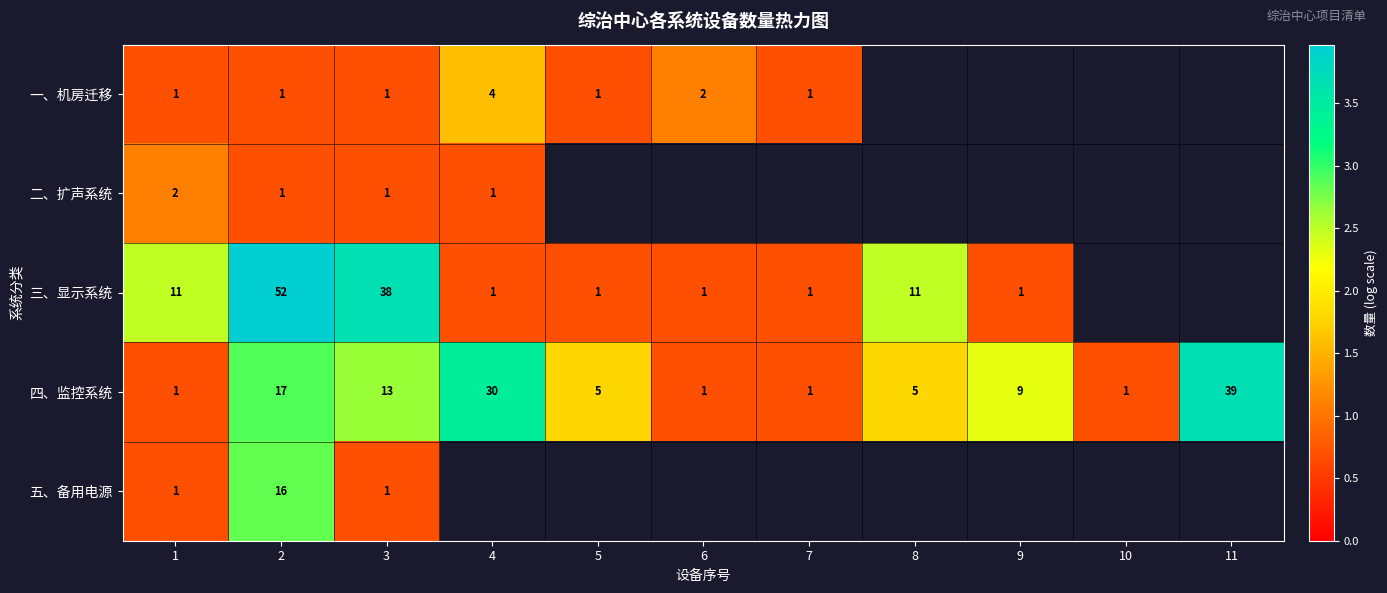

What is the total value across all series at 3?

54.0